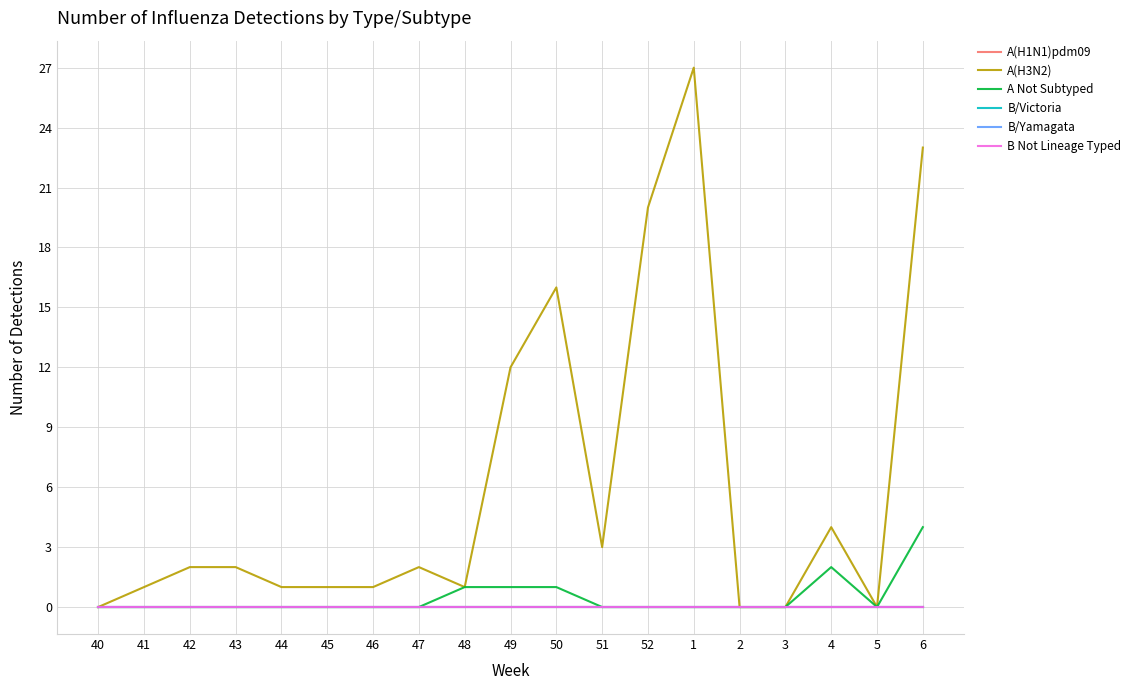

How many lines are shown in the chart?

6